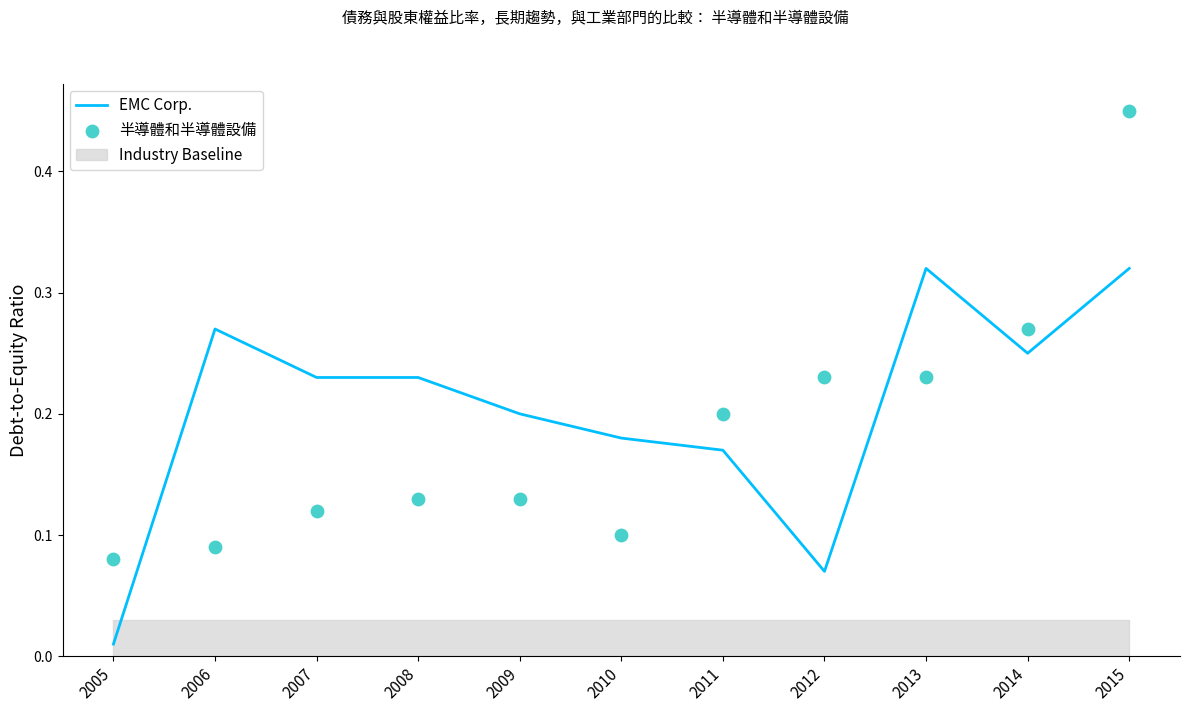

At which category is the sum across all series the highest?

2015